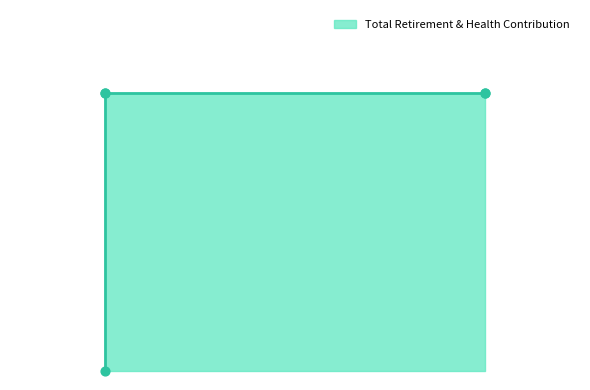

Between 4600 and 4600, which is larger?

4600